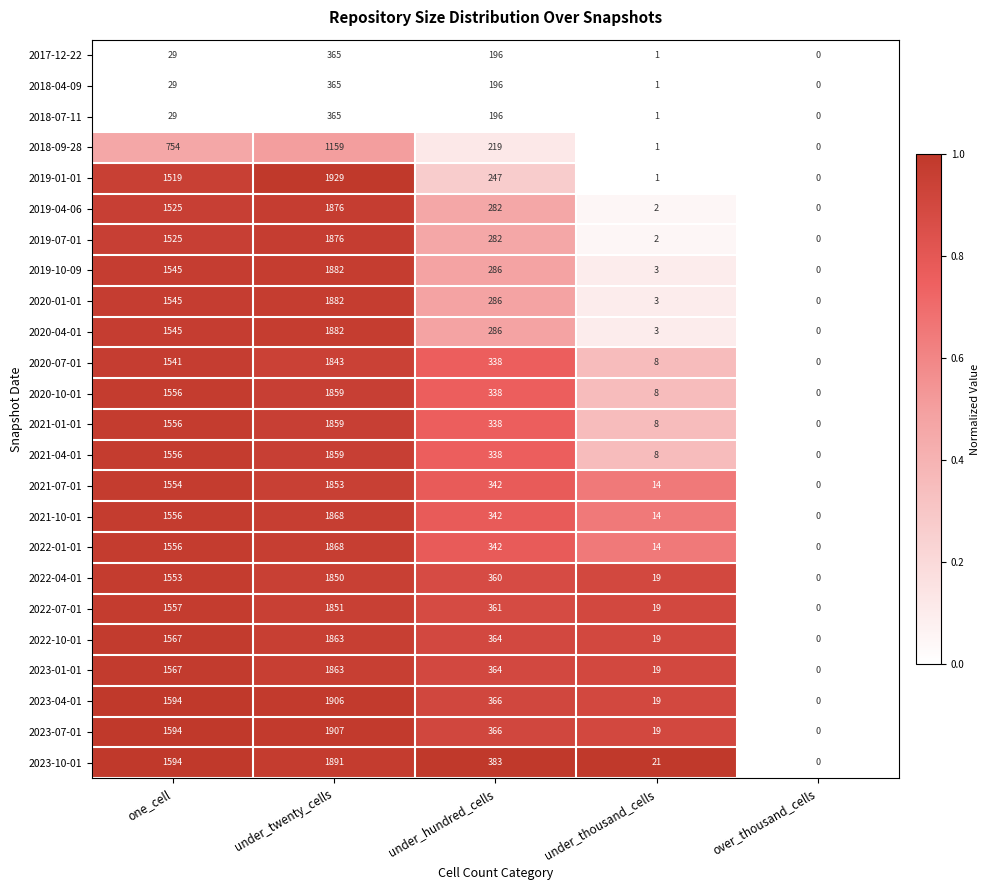

What is the sum of the 2018-07-11 values at under_hundred_cells and one_cell?

225